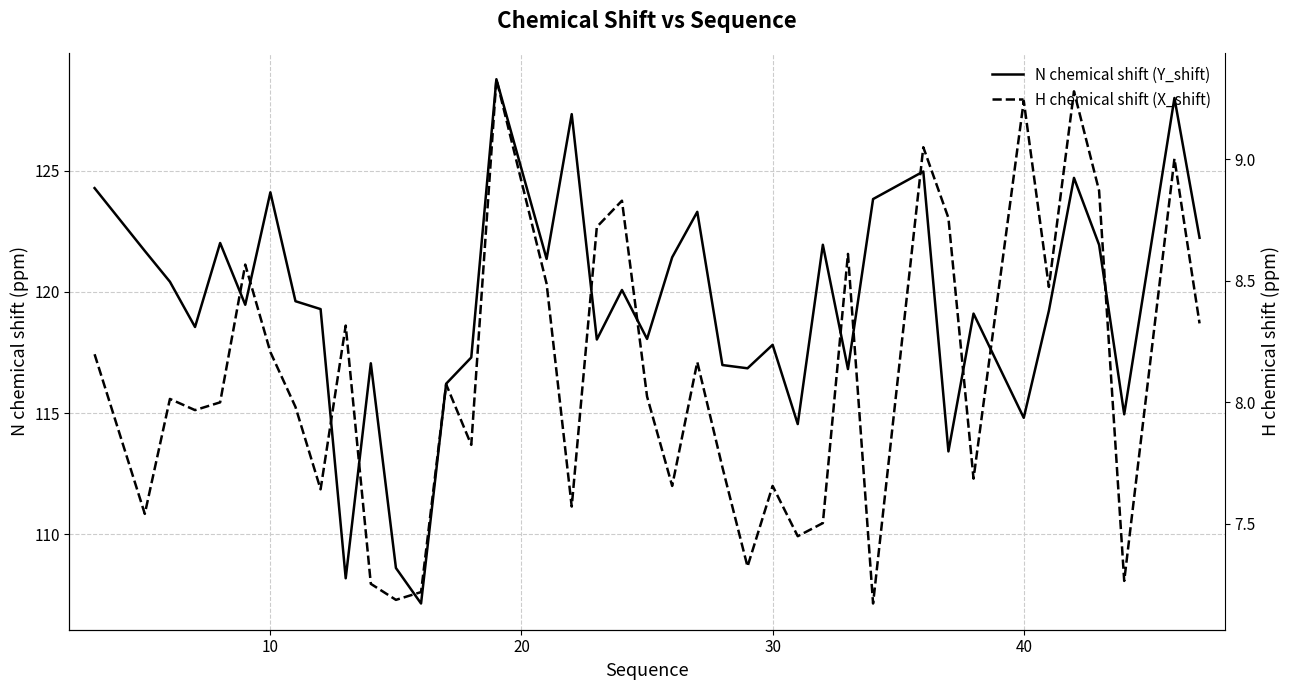

Reading left to right, transcribe all the data shown in this chart.

N chemical shift (Y_shift): 124.3	121.7	120.4	118.6	122.0	119.5	124.1	119.6	119.3	108.2	117.1	108.6	107.1	116.2	117.3	128.8	121.4	127.3	118.0	120.1	118.1	121.4	123.3	117.0	116.8	117.8	114.5	122.0	116.8	123.8	125.0	113.4	119.1	114.8	119.2	124.7	121.9	114.9	128.0	122.2
H chemical shift (X_shift): 8.2	7.5	8.0	8.0	8.0	8.6	8.2	8.0	7.6	8.3	7.3	7.2	7.2	8.1	7.8	9.3	8.5	7.6	8.7	8.8	8.0	7.7	8.2	7.7	7.3	7.7	7.4	7.5	8.6	7.2	9.0	8.8	7.7	9.2	8.5	9.3	8.9	7.3	9.0	8.3